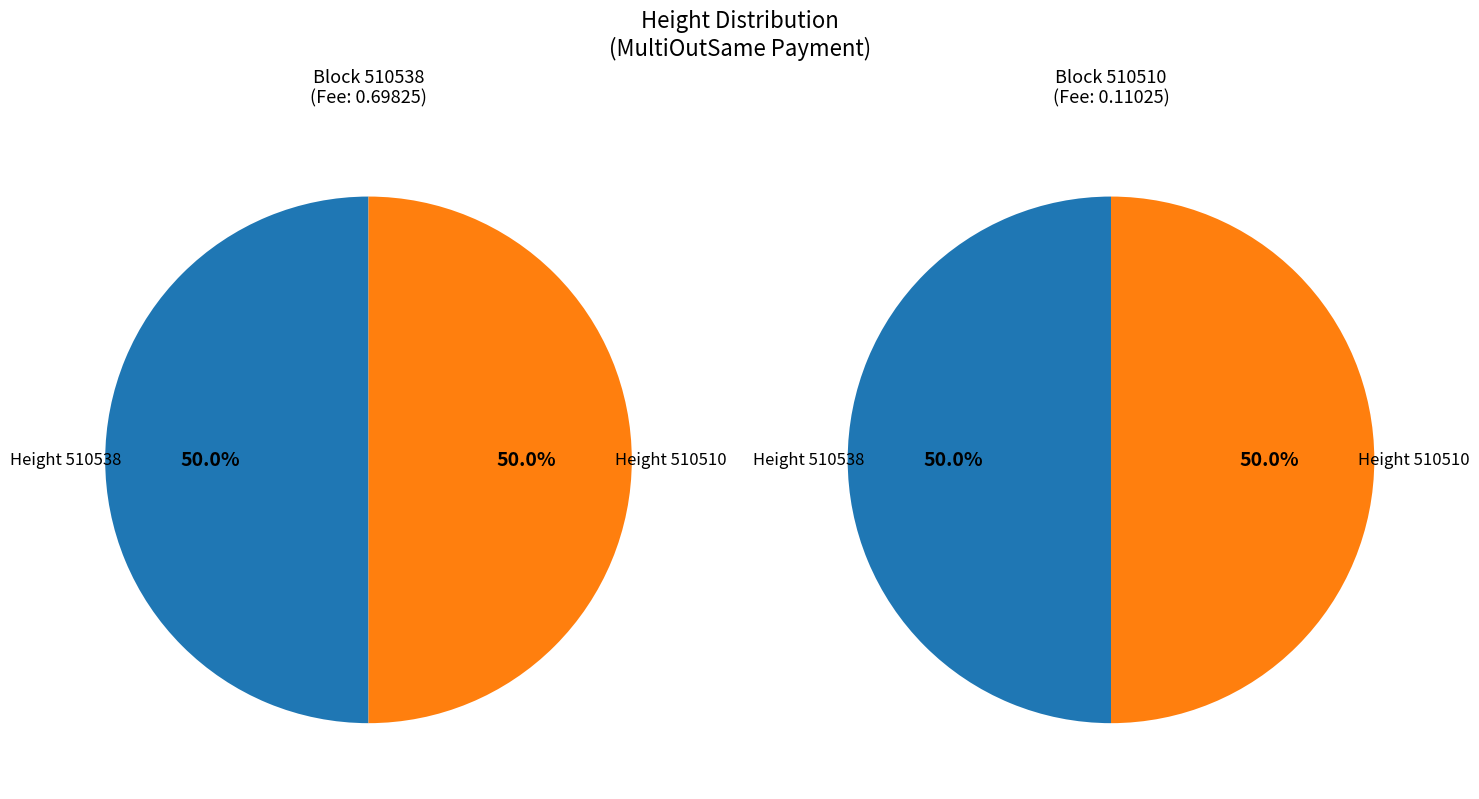

What is the smallest slice in the pie chart?

510510